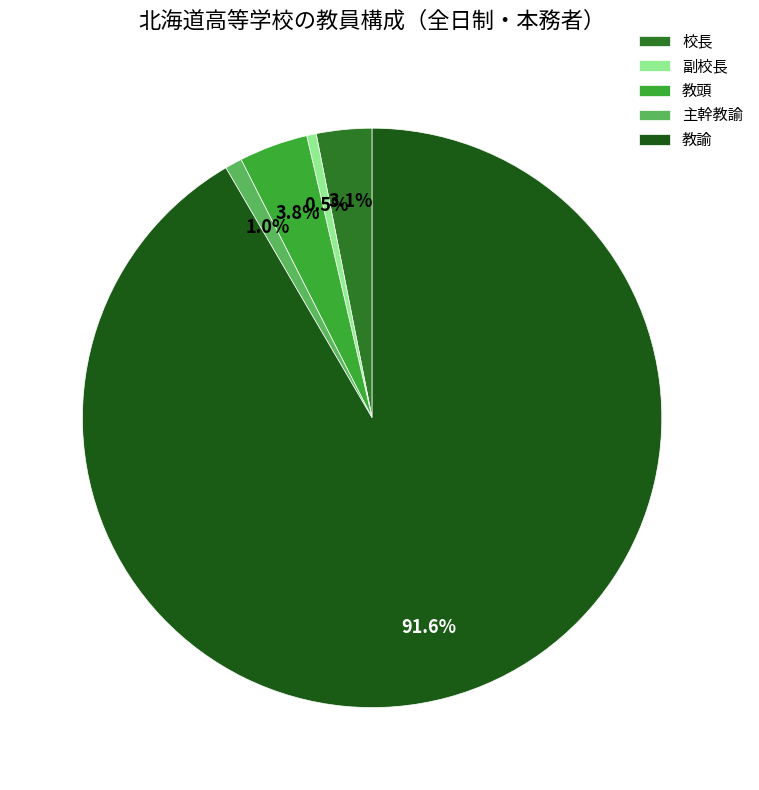

To the nearest percent, what is the combined percentage of 副校長 and 教頭?

4%